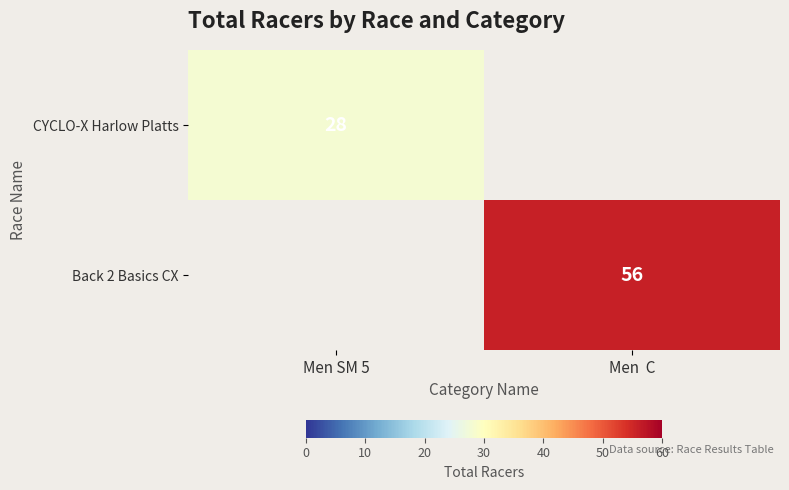

The CYCLO-X Harlow Platts series shows 46 at Men SM 5. True or false?

False